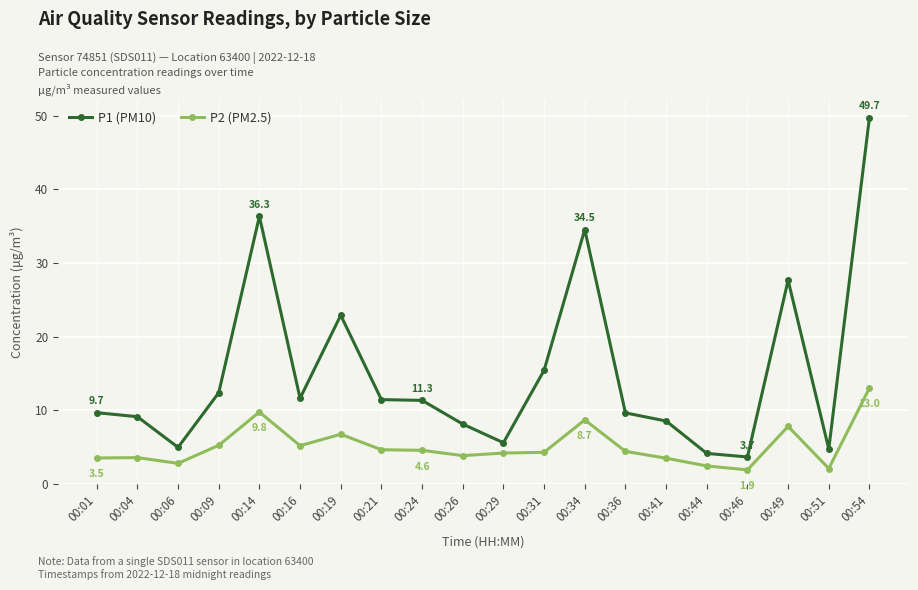

List the series in order of their overall mean, highest first.

P1 (PM10), P2 (PM2.5)